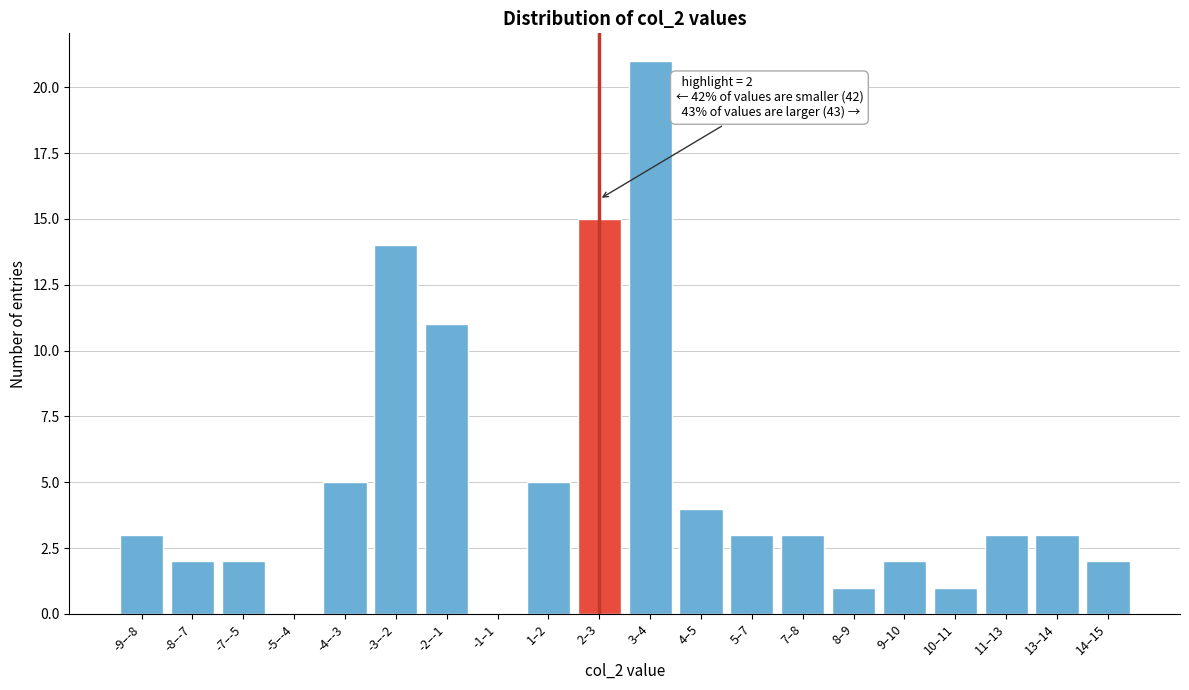

Reading right to left, transcribe all the data shown in this chart.

14–15=2	13–14=3	11–13=3	10–11=1	9–10=2	8–9=1	7–8=3	5–7=3	4–5=4	3–4=21	2–3=15	1–2=5	-1–1=0	-2–-1=11	-3–-2=14	-4–-3=5	-5–-4=0	-7–-5=2	-8–-7=2	-9–-8=3